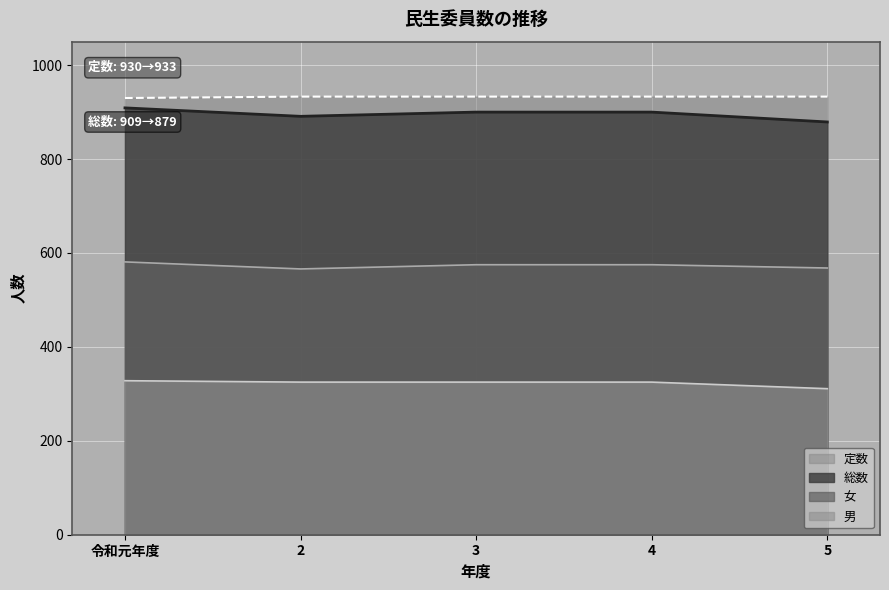

What is the spread (max minus min) of values at 3?

608